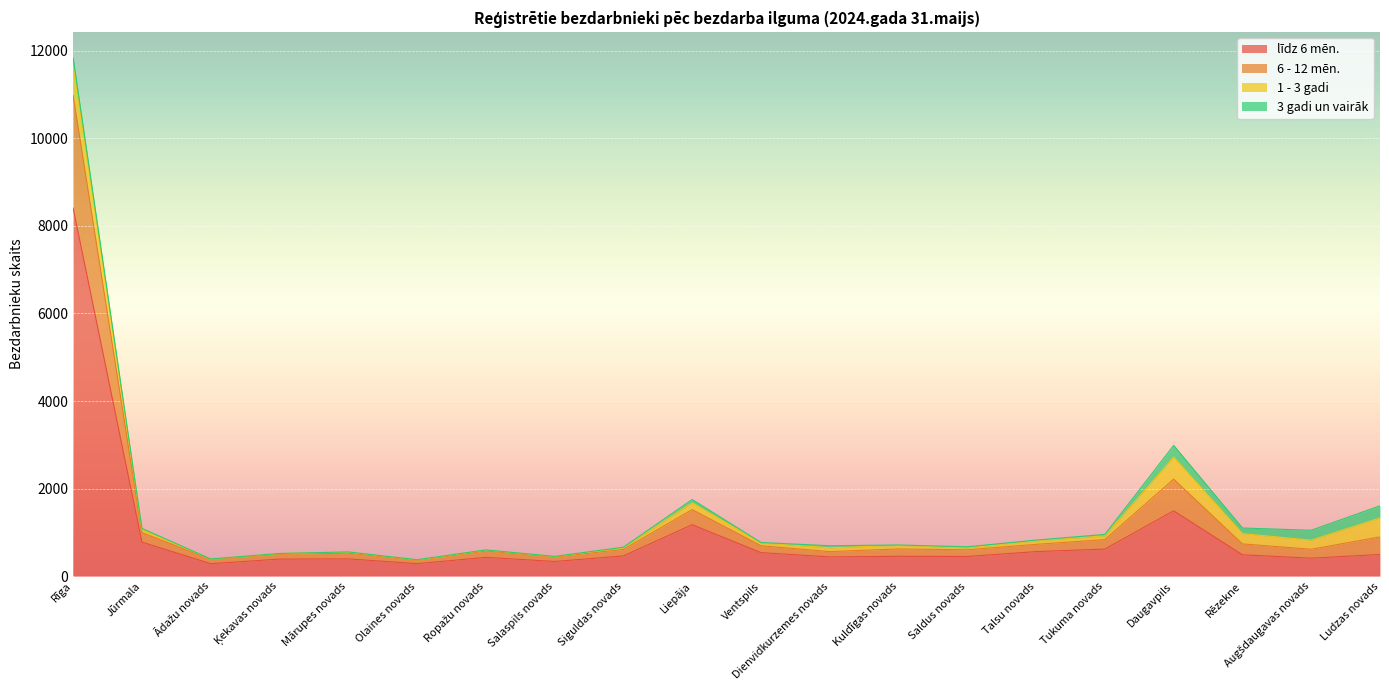

True or false: 6 - 12 mēn. and līdz 6 mēn. cross at least once.

False